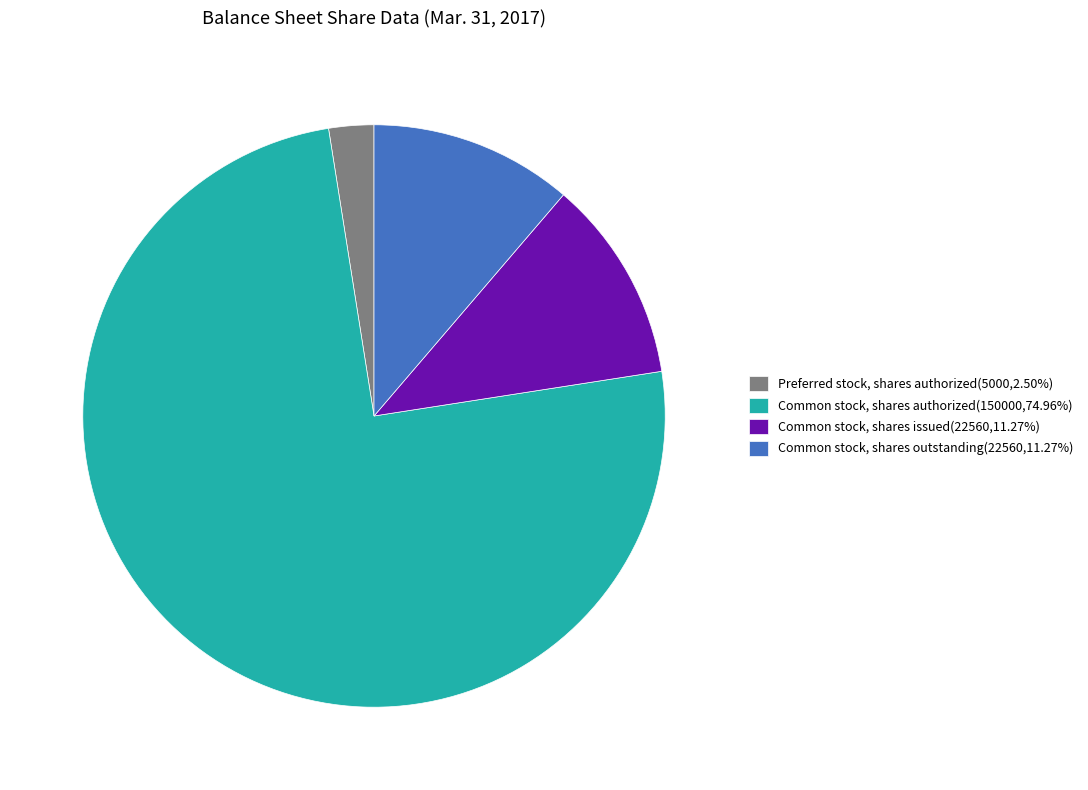

What is the ratio of the value at Common stock, shares issued(22560,11.27%) to the value at Preferred stock, shares authorized(5000,2.50%)?

4.5